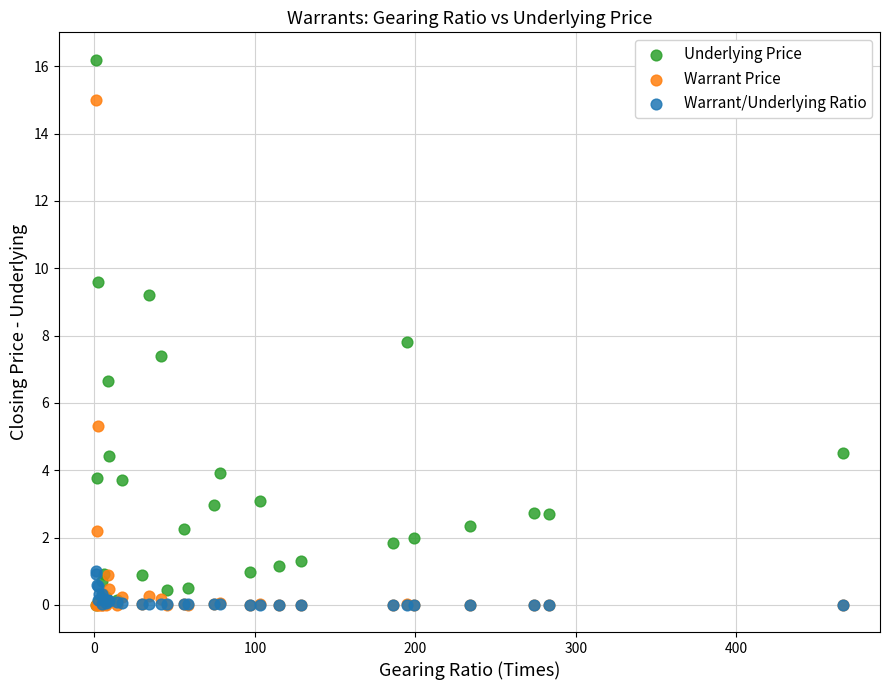

In the Underlying Price series, what Y value is closest to 8?

7.8